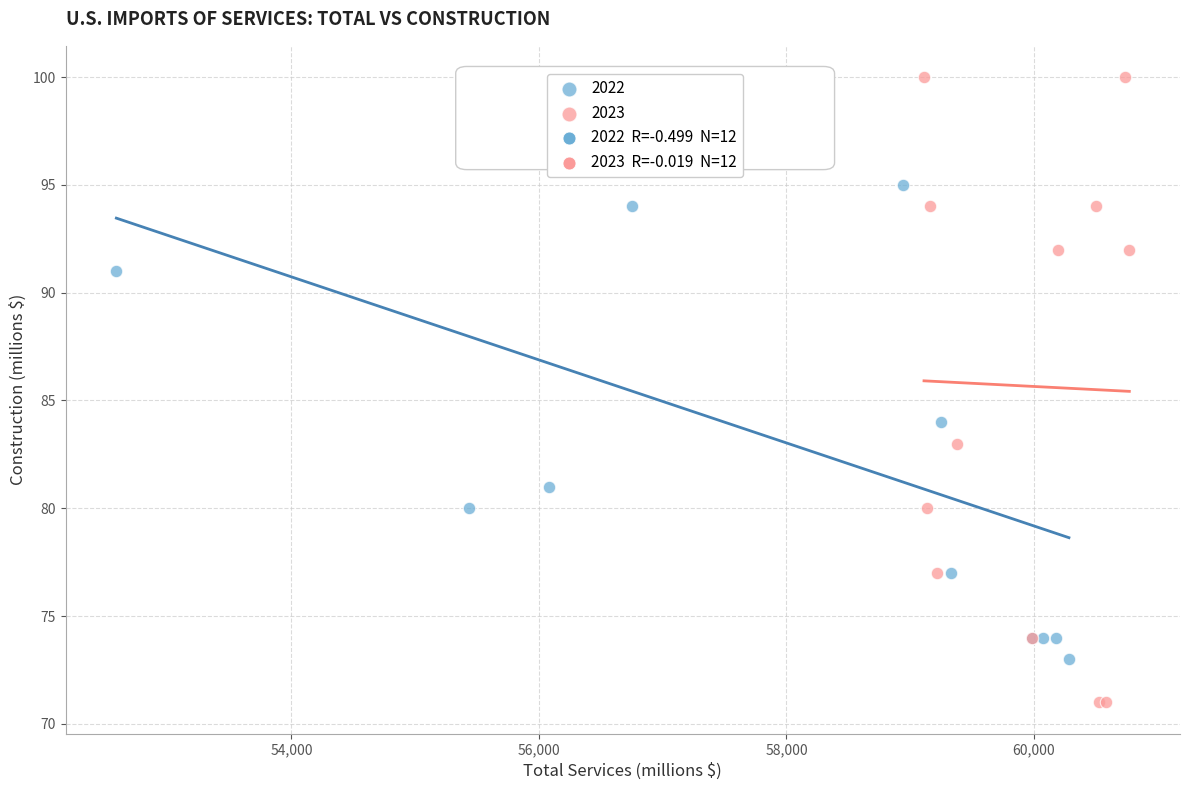

Which series reaches the minimum Y coordinate?

2023